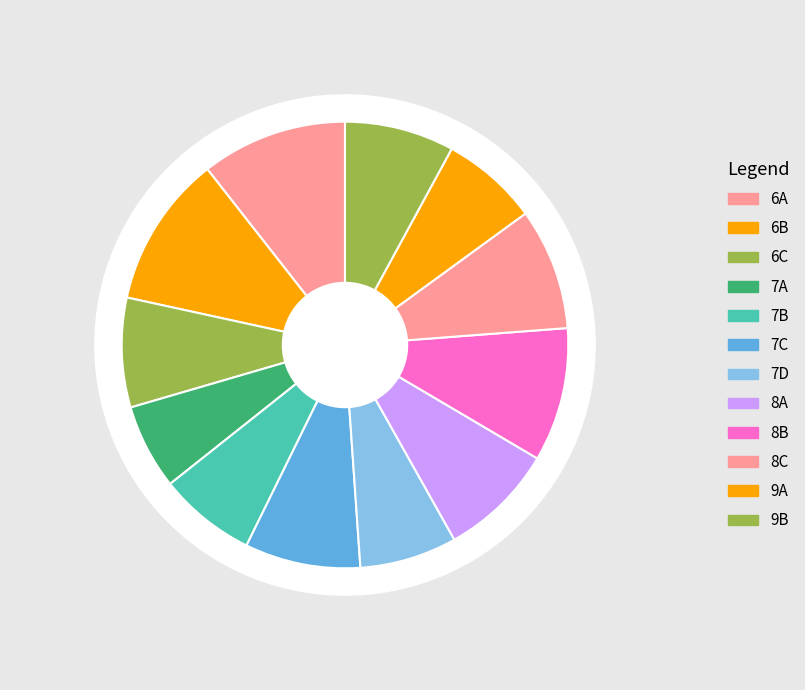

Rank the categories by value from highest to lowest.

6B, 6A, 8B, 8C, 7C, 8A, 6C, 9B, 7B, 7D, 9A, 7A